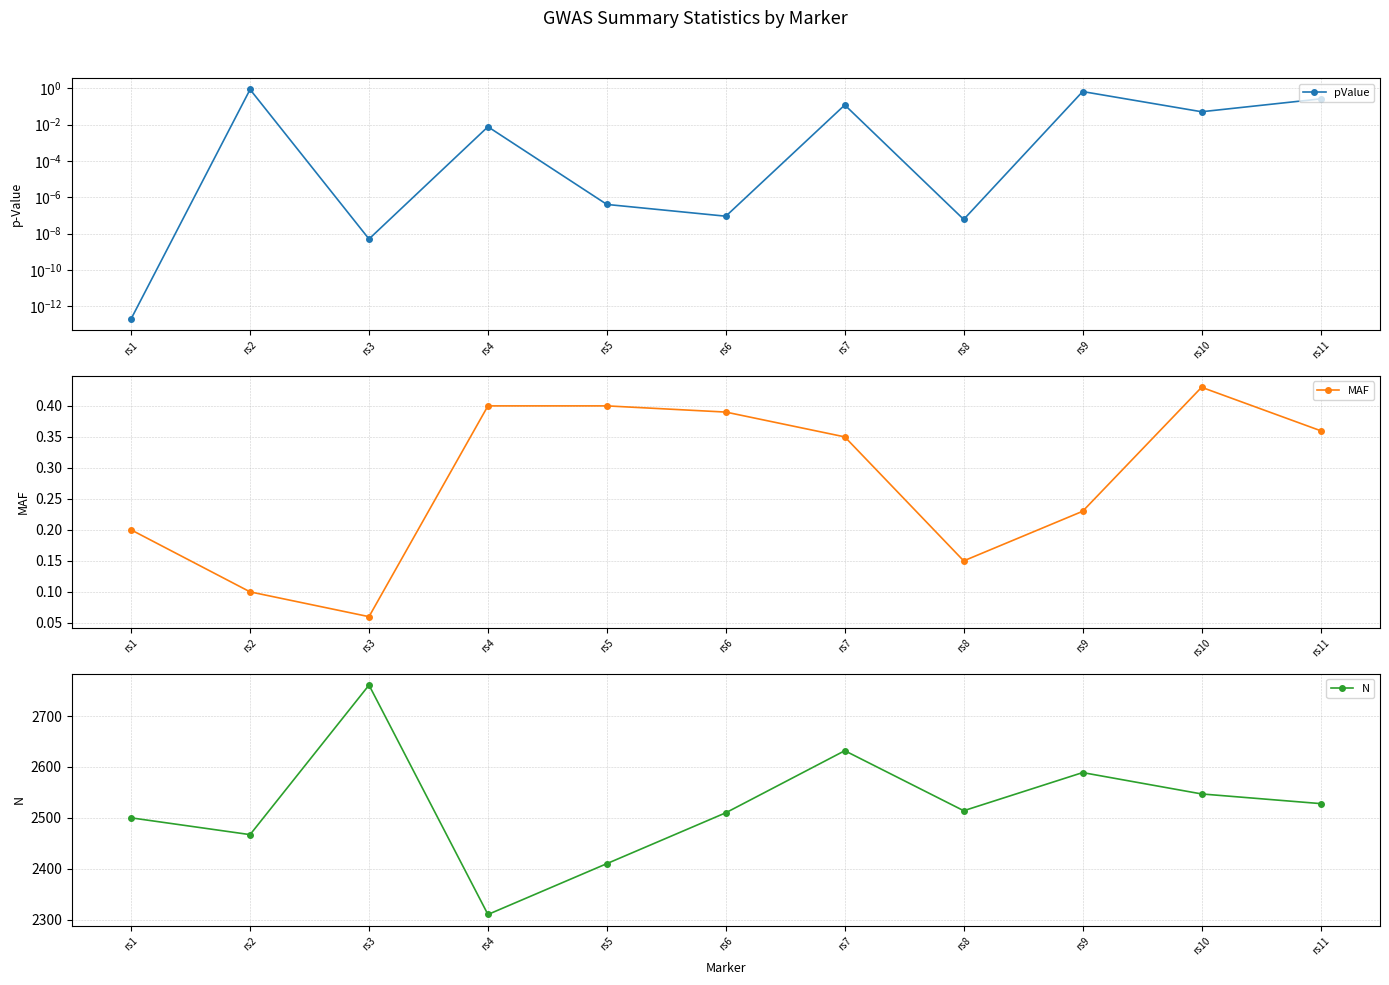

What is the average value of the pValue series?

0.2